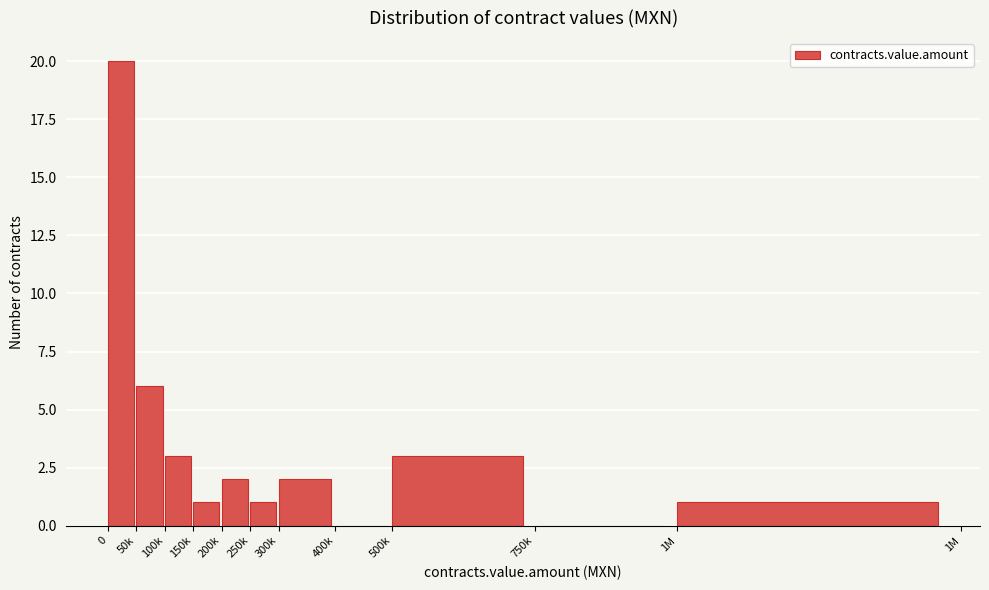

Reading right to left, extract all data points from this chart.

1M=1	750k=0	500k=3	400k=0	300k=2	250k=1	200k=2	150k=1	100k=3	50k=6	0=20